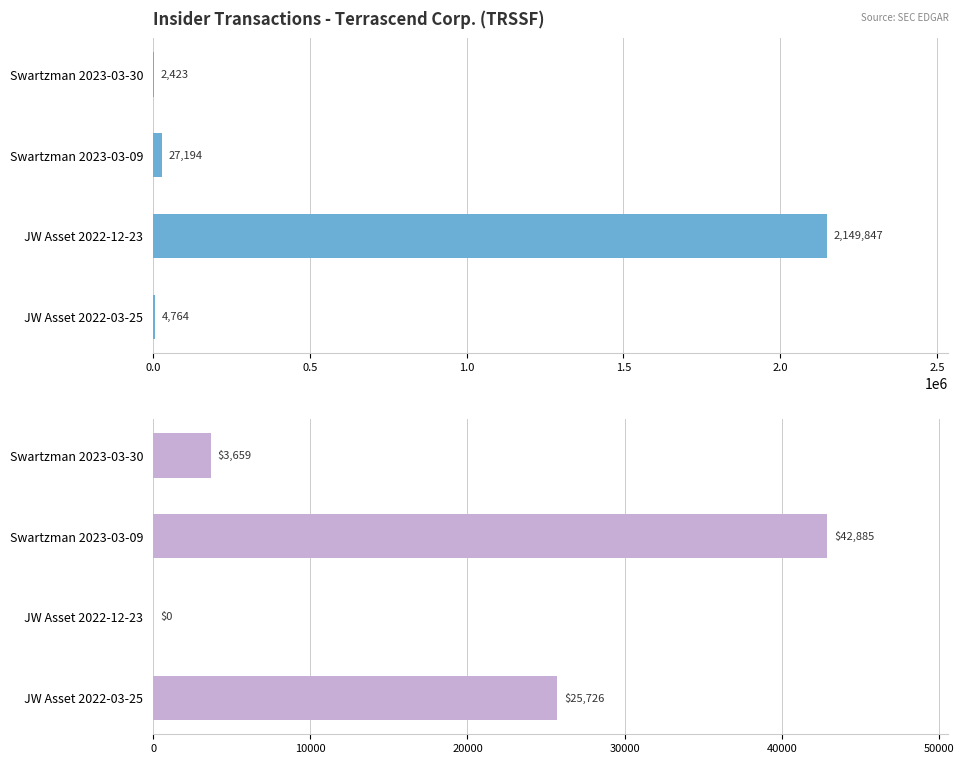

Are the bars grouped side by side (vs. stacked)?

Yes